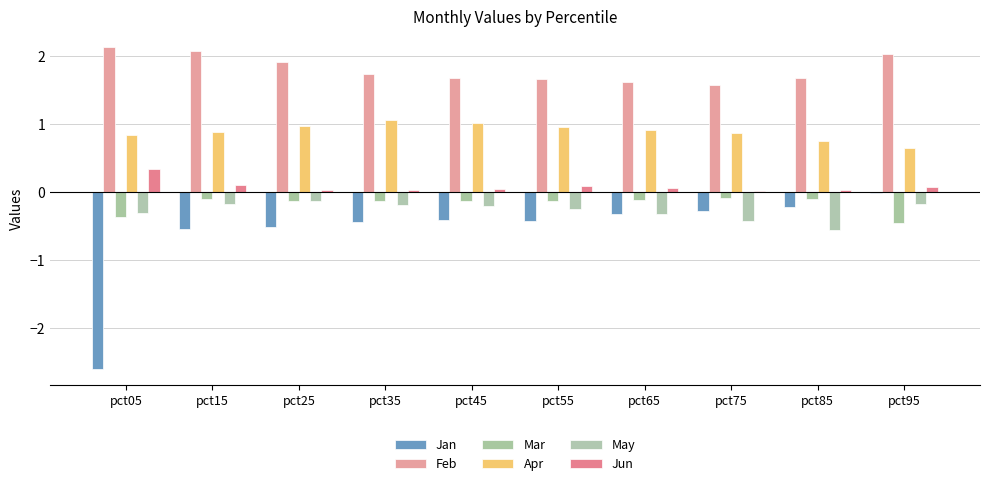

Count the number of categories in the chart.

10